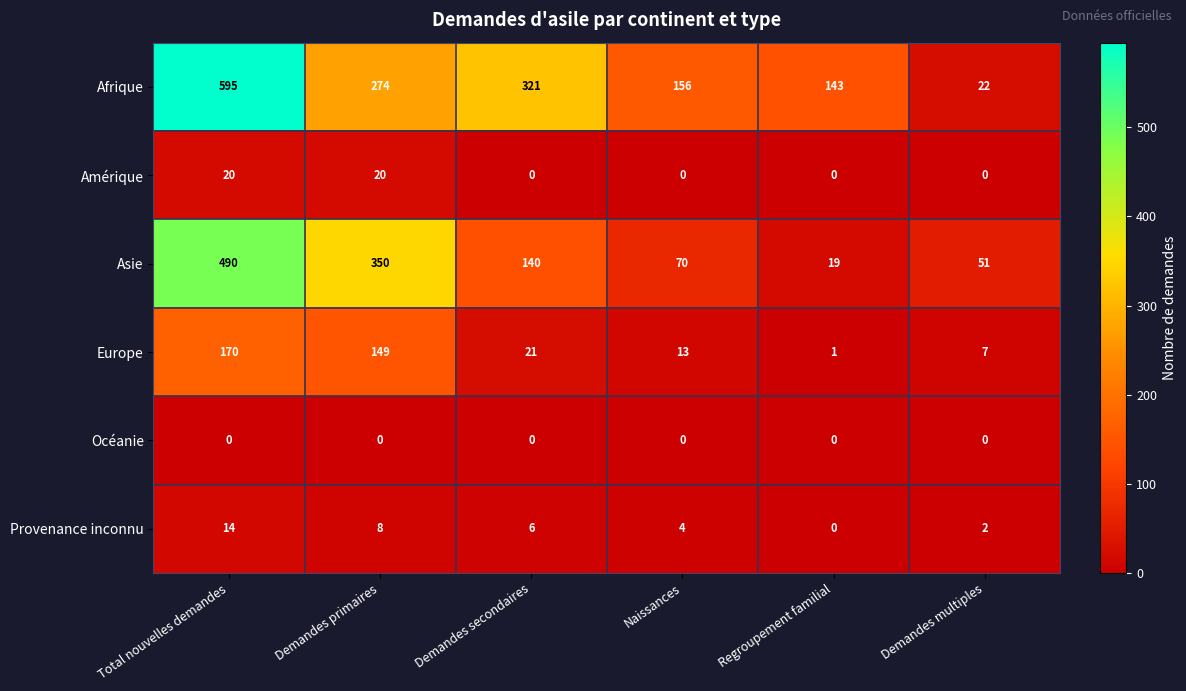

List the series in order of their peak value, lowest first.

Océanie, Provenance inconnu, Amérique, Europe, Asie, Afrique